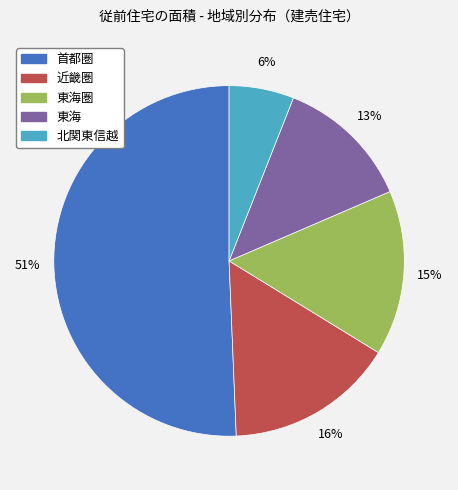

Does any single category account for the majority?

Yes